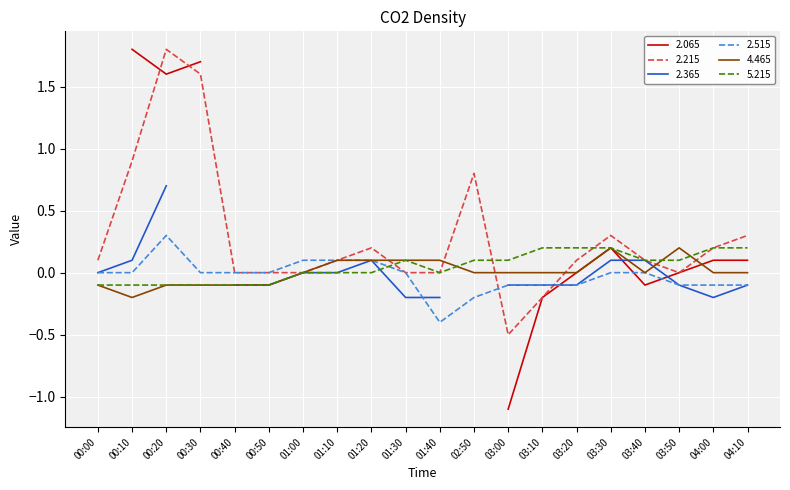

Count the 5.215 values in the range 0 to 1.

14